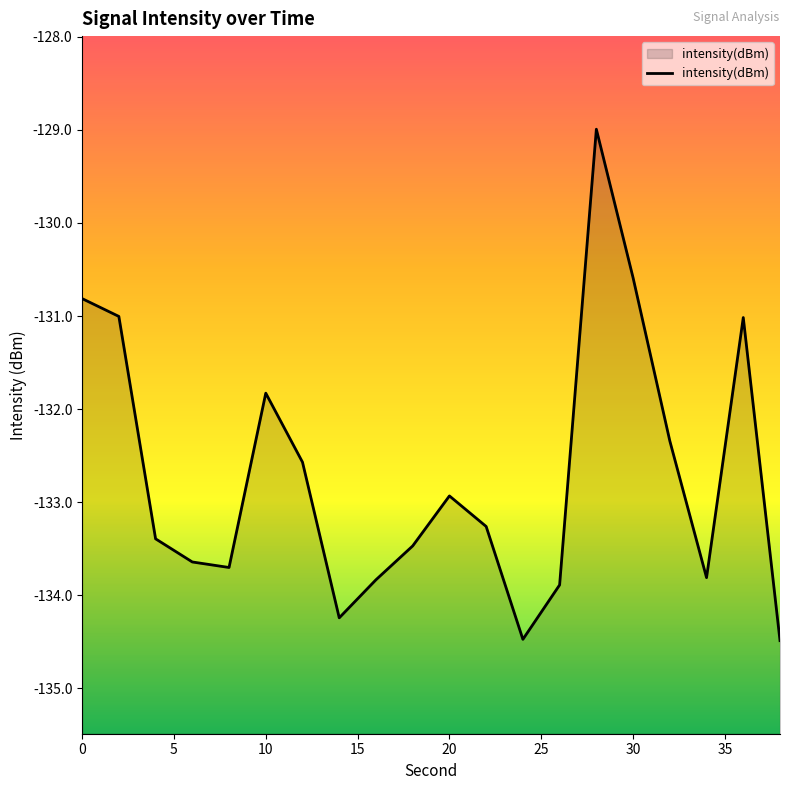

Does the chart display data point markers on the line(s)?

No